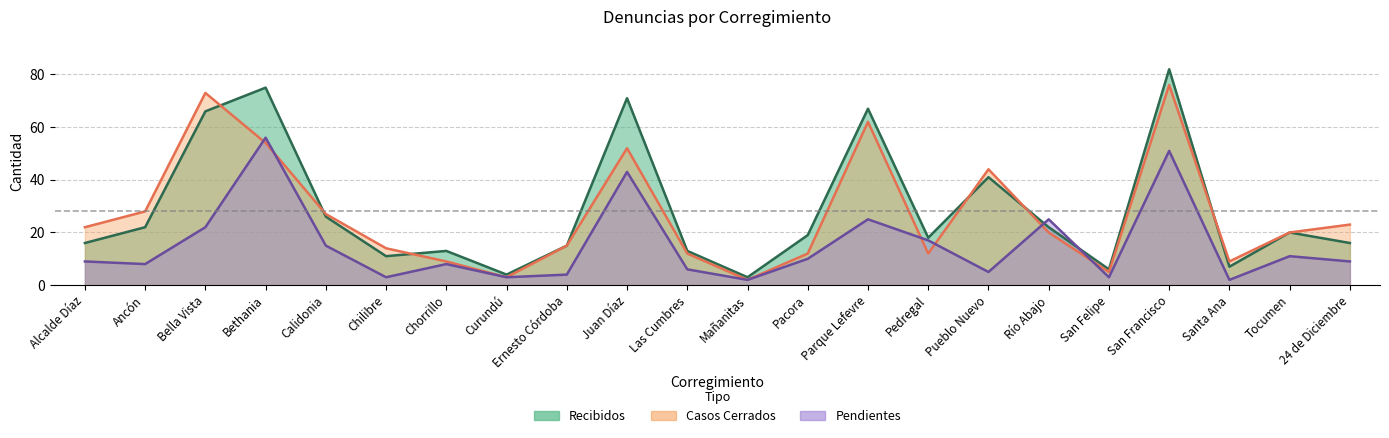

What are all the series names shown in the legend?

Recibidos, Casos Cerrados, Pendientes